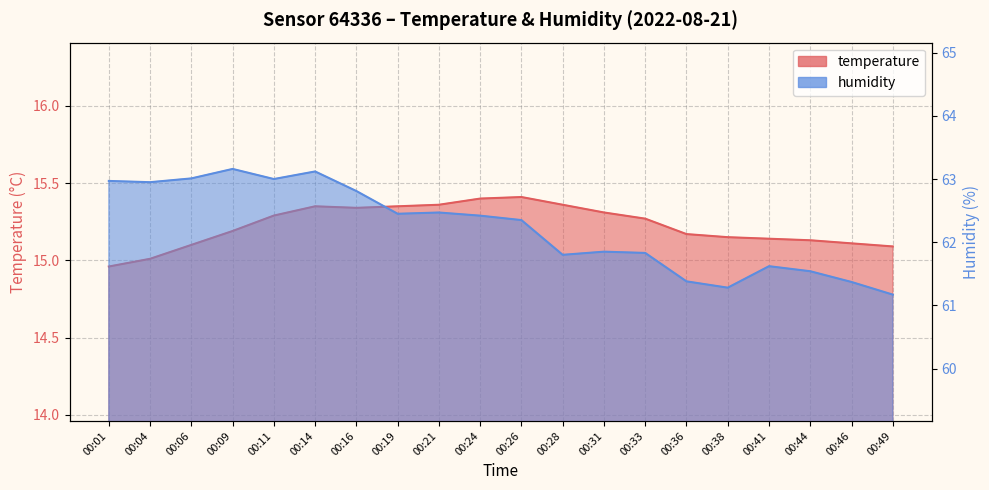

What is the sum of all temperature values?

304.5